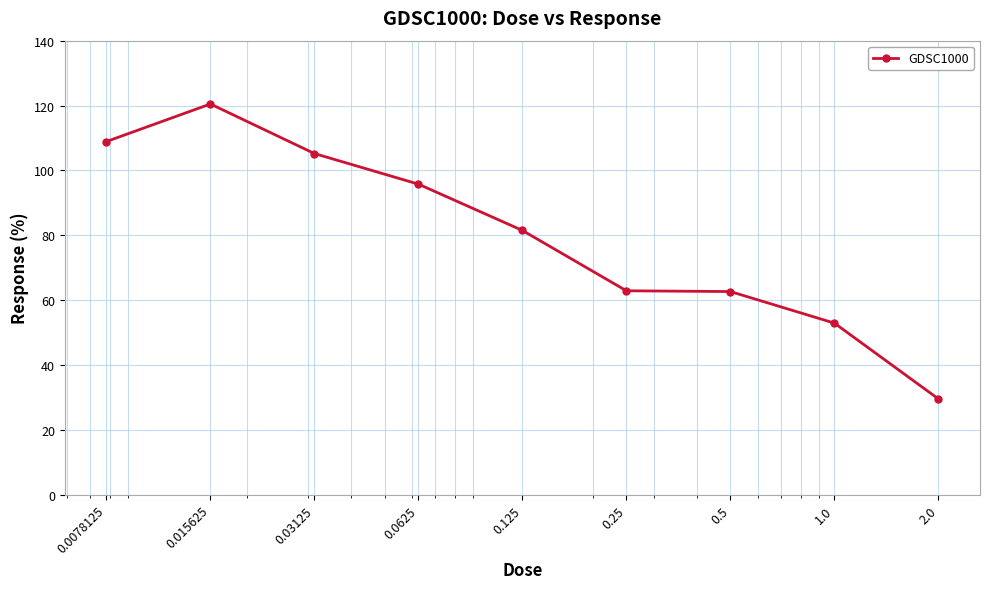

How many values exceed 81?

5